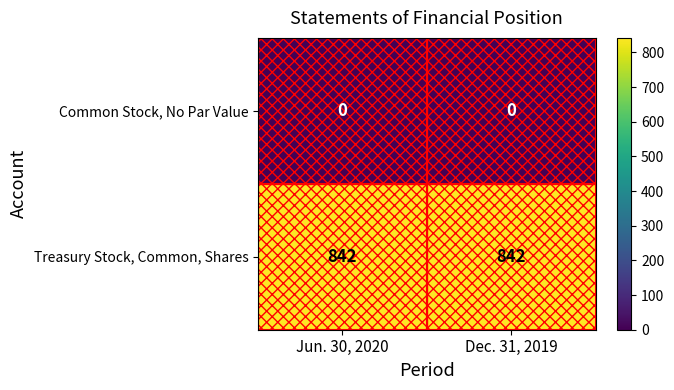

What is the difference between the highest and lowest values at Jun. 30, 2020?

842